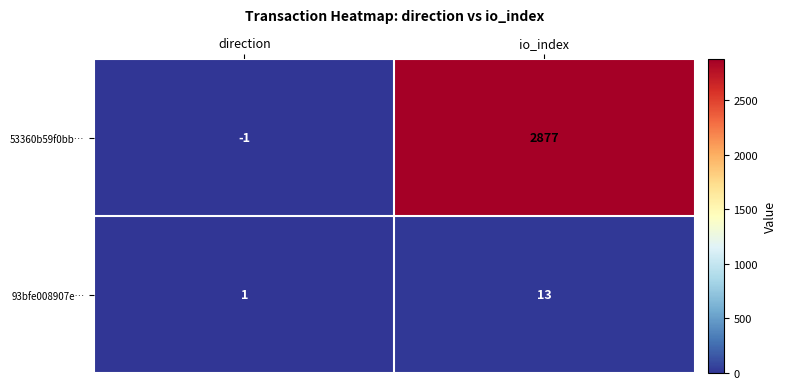

Which series changed the most between direction and io_index?

53360b59f0bb…